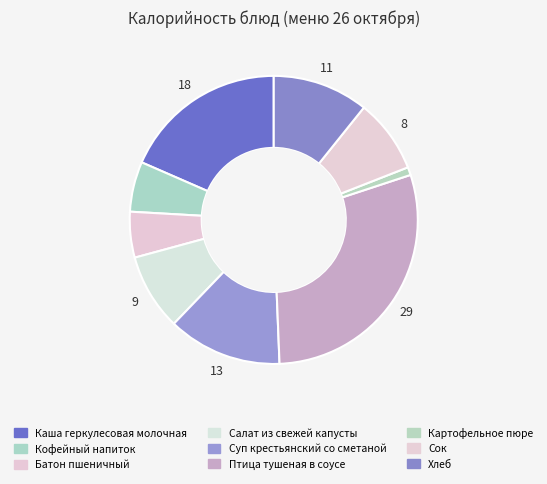

Count the number of slices in the pie.

9